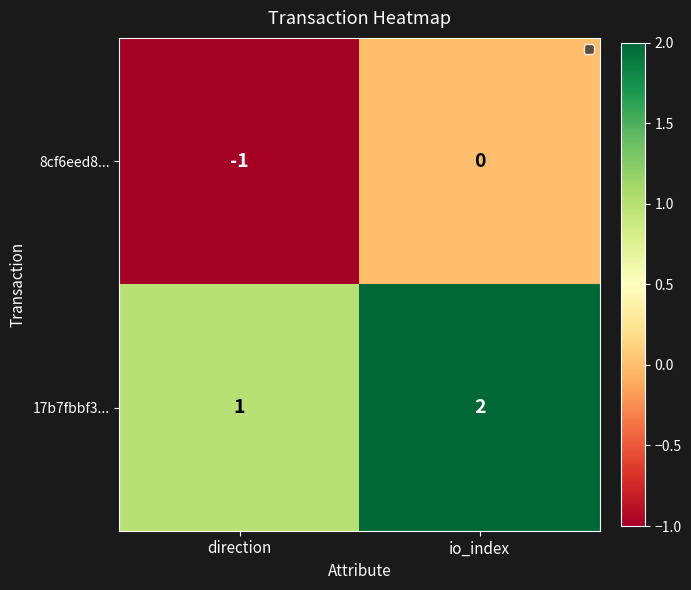

Count the number of data series in this chart.

2